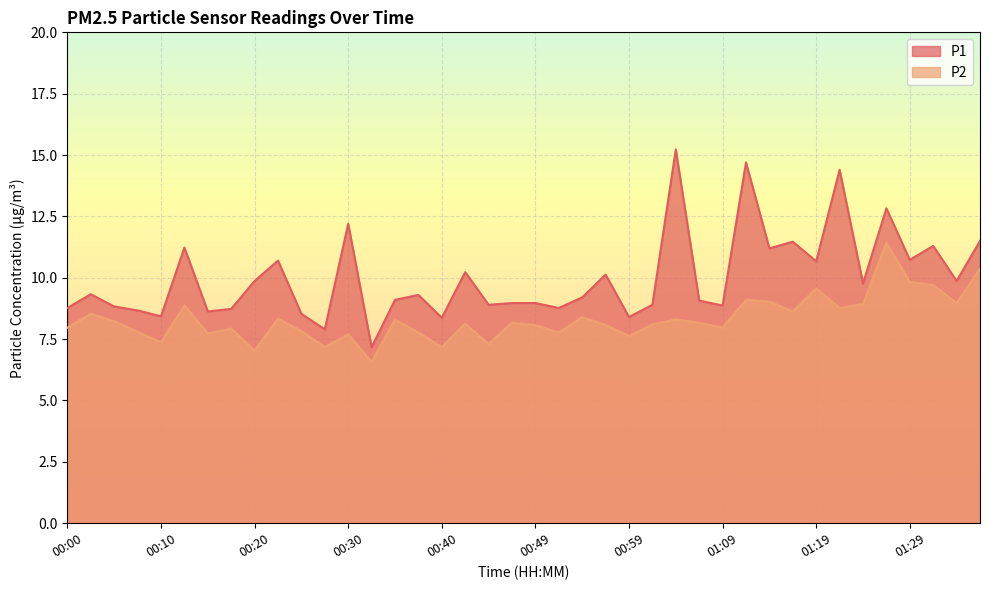

Which series has the largest range (max minus min)?

P1